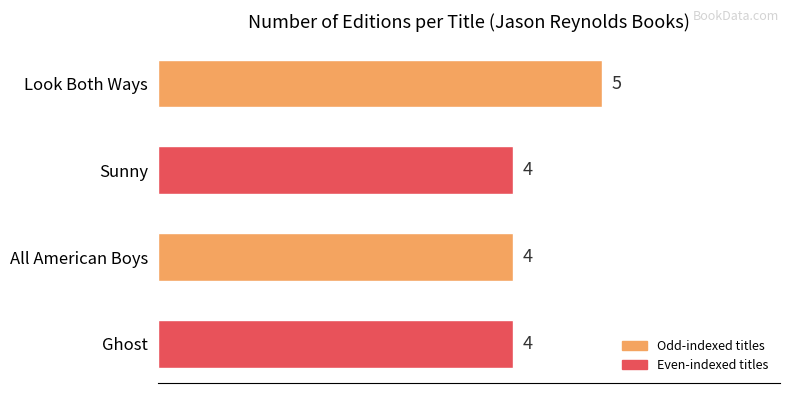

What is the ratio of the value at Sunny to the value at All American Boys?

1.0